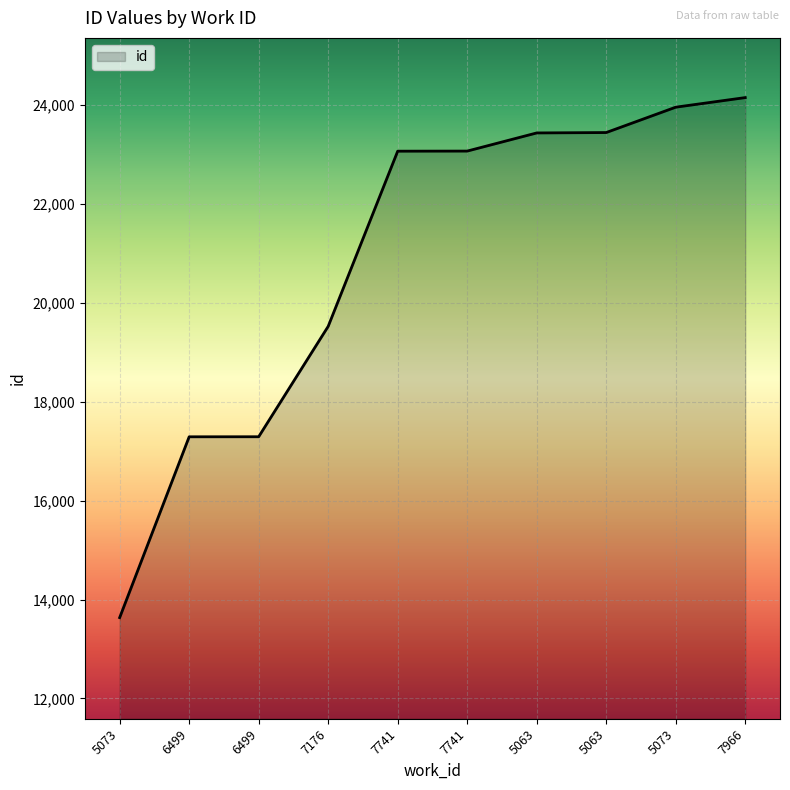

List the labels in order of value, largest first.

7966, 5073, 5063, 5063, 7741, 7741, 7176, 6499, 6499, 5073